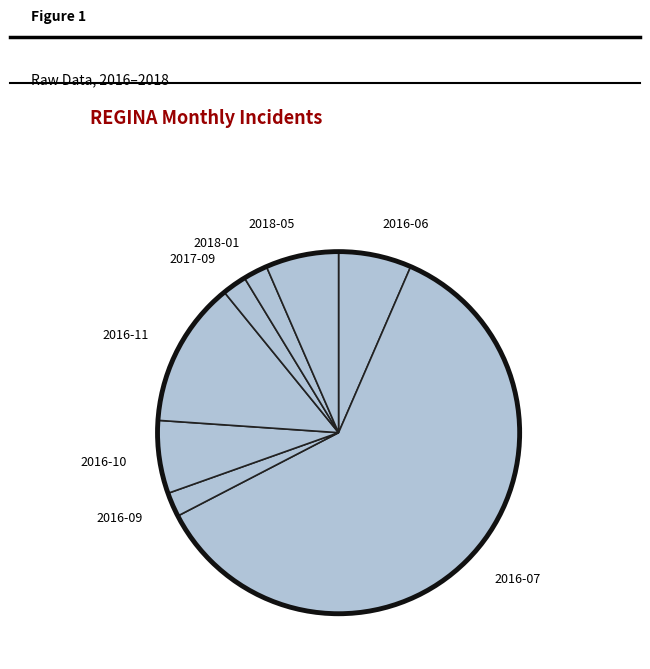

Combined, do 2016-06 and 2016-09 account for over 50%?

No